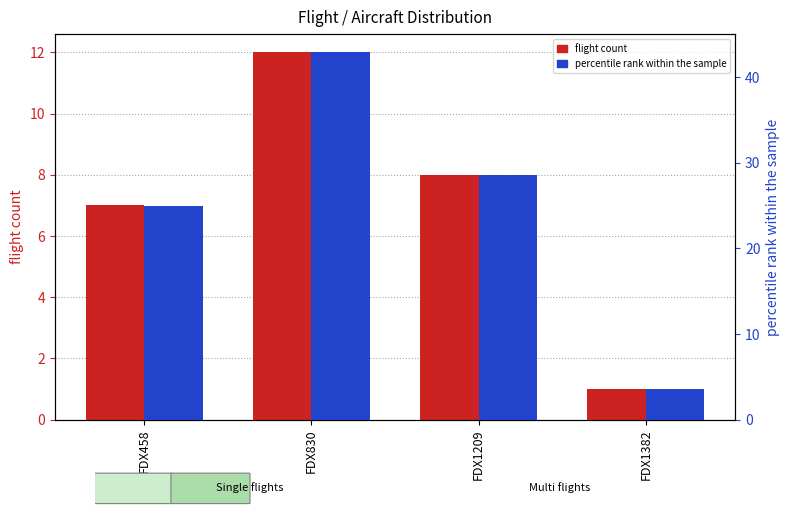

Reading left to right, transcribe all the data shown in this chart.

flight count: 7.0	12.0	8.0	1.0
percentile rank within the sample: 25.0	42.9	28.6	3.6